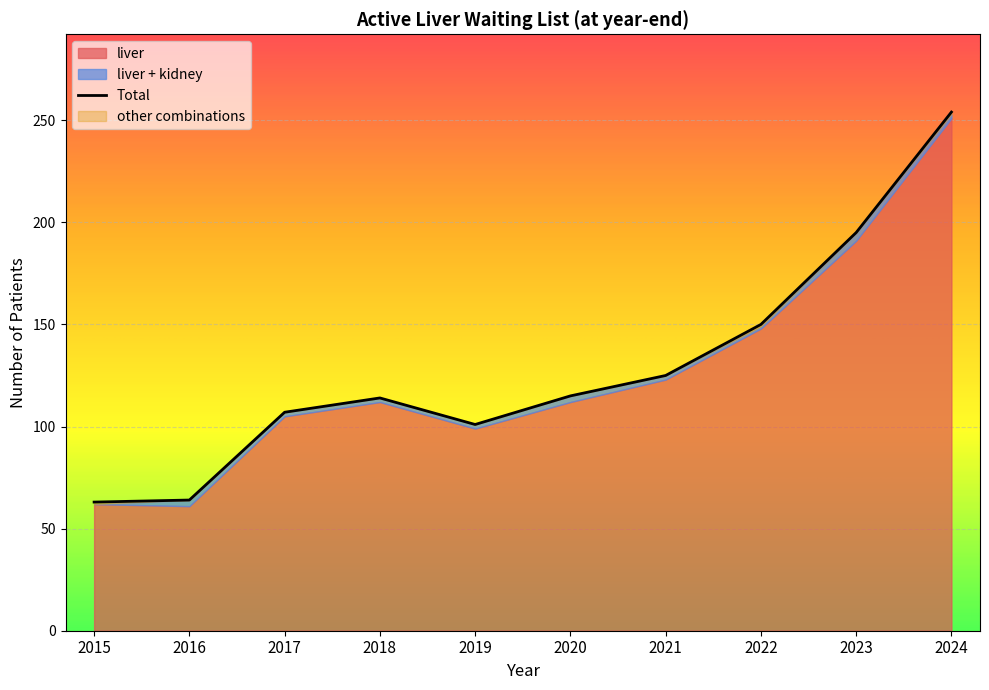

Does the chart display data point markers on the line(s)?

No